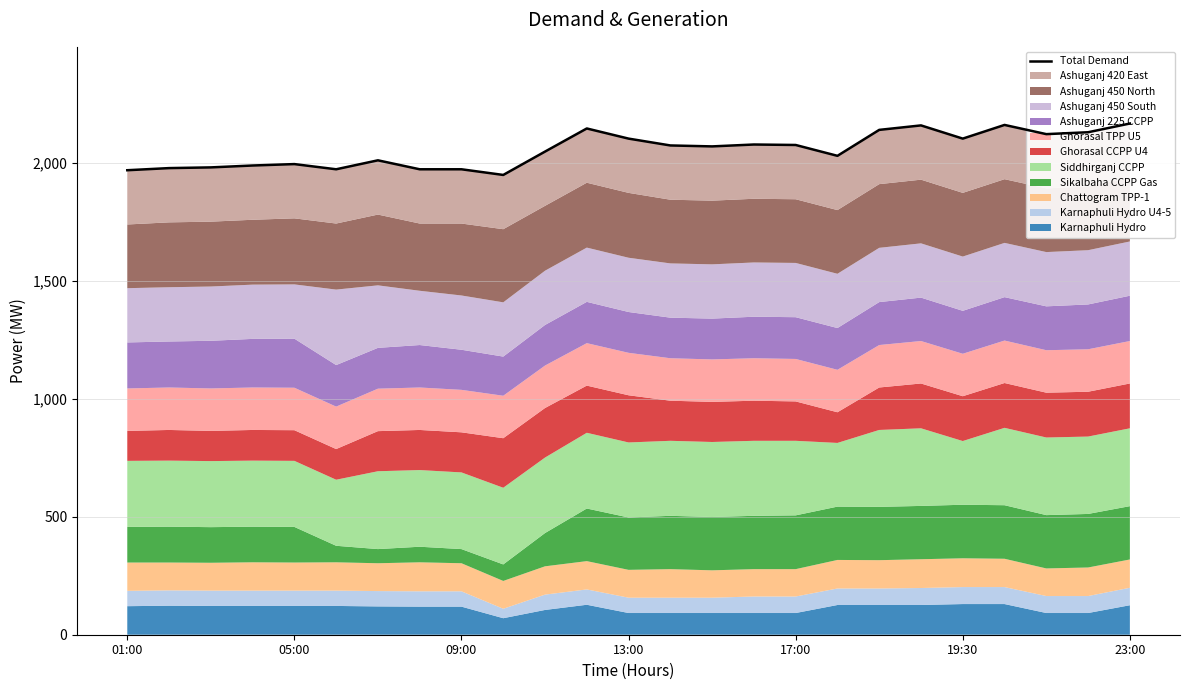

How many interior local peaks (higher than both neighbors) does the data have?

6